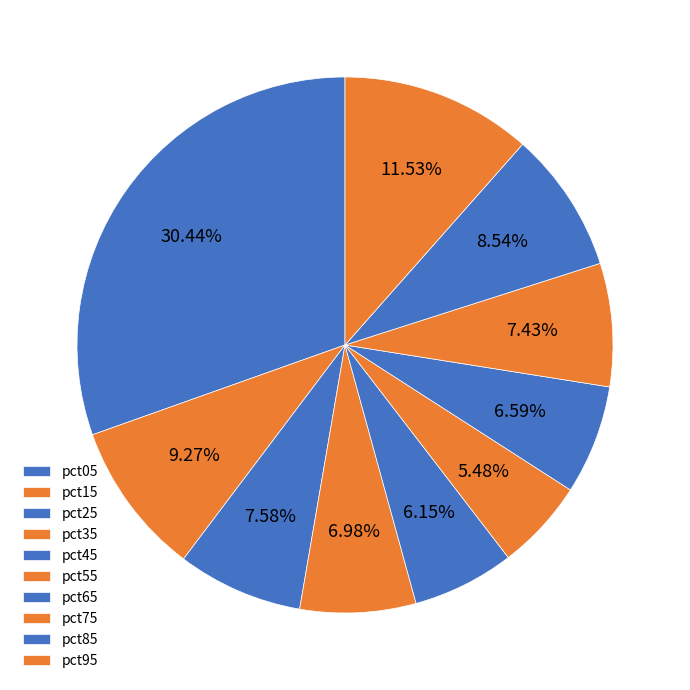

Does any single category account for the majority?

No